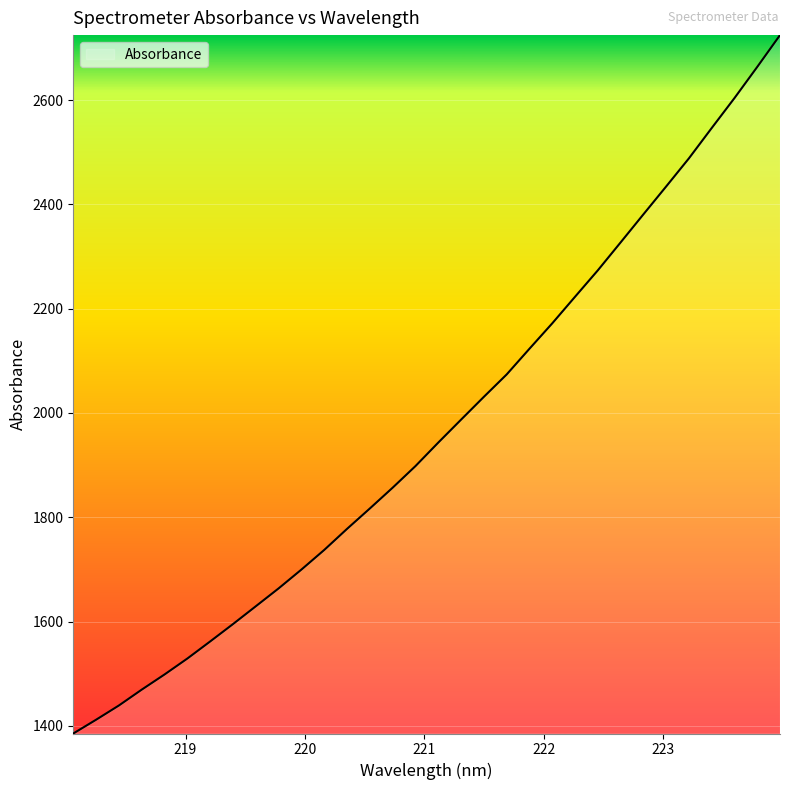

What is the minimum value shown in the chart?

1385.3